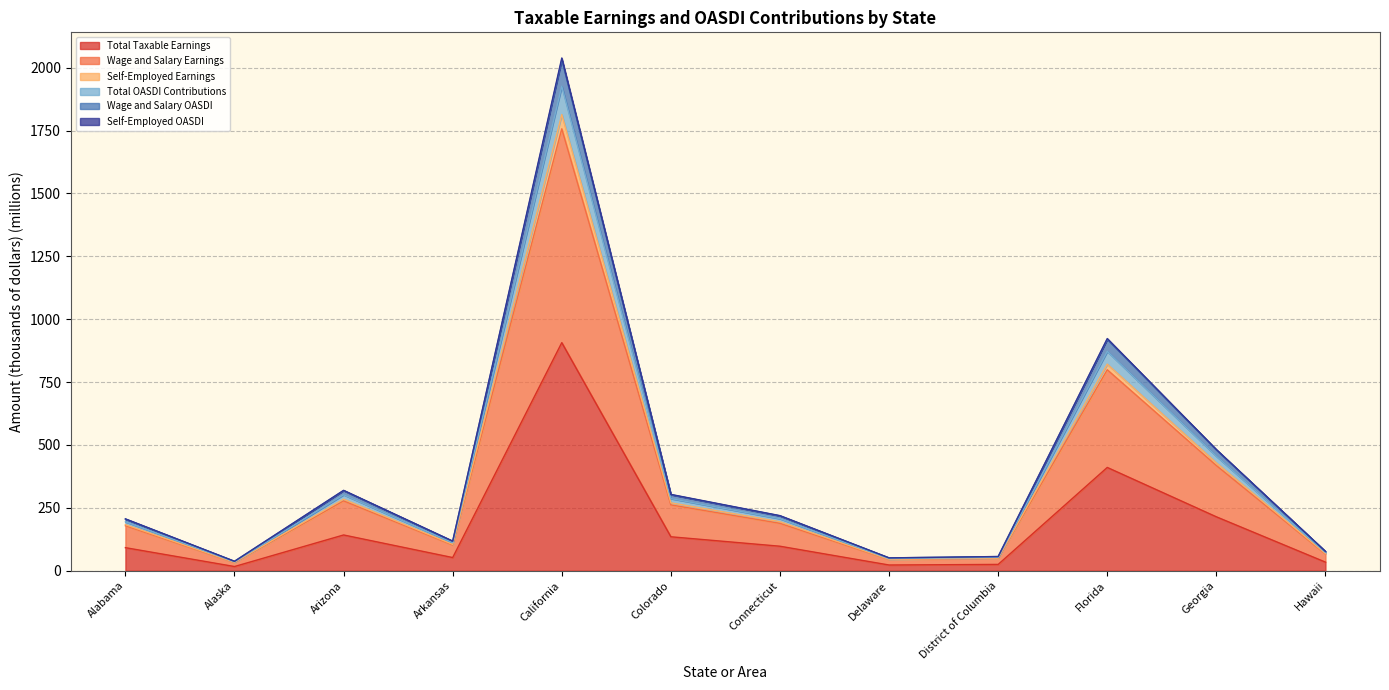

What is the maximum value for Total Taxable Earnings?

906.9